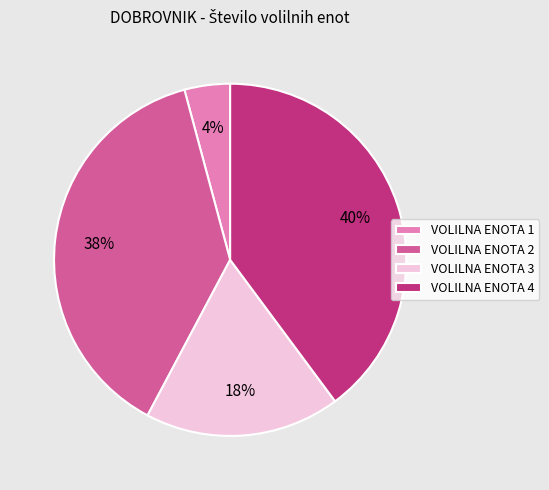

The VOLILNA ENOTA 4 slice represents 40% of the pie. True or false?

True